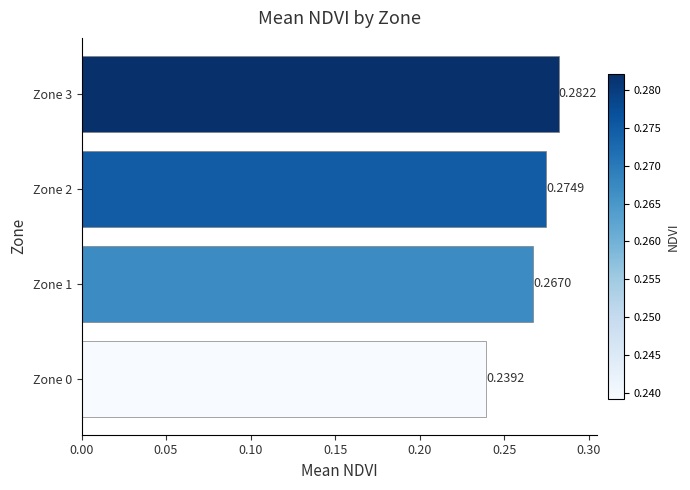

What is the sum of all values?

1.1